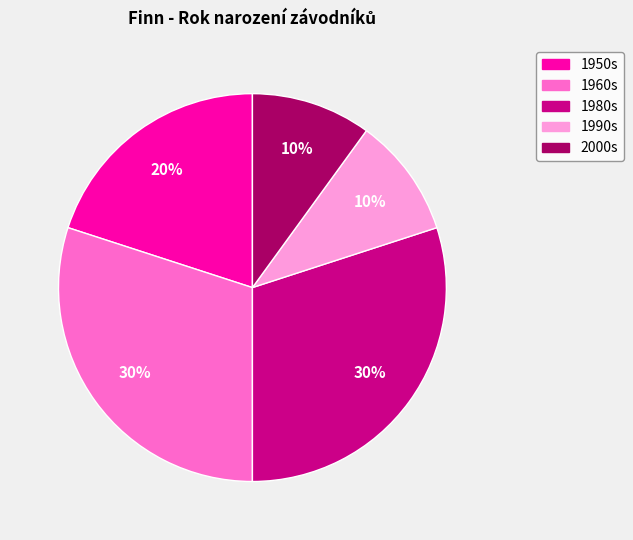

Is there a majority slice in this chart?

No